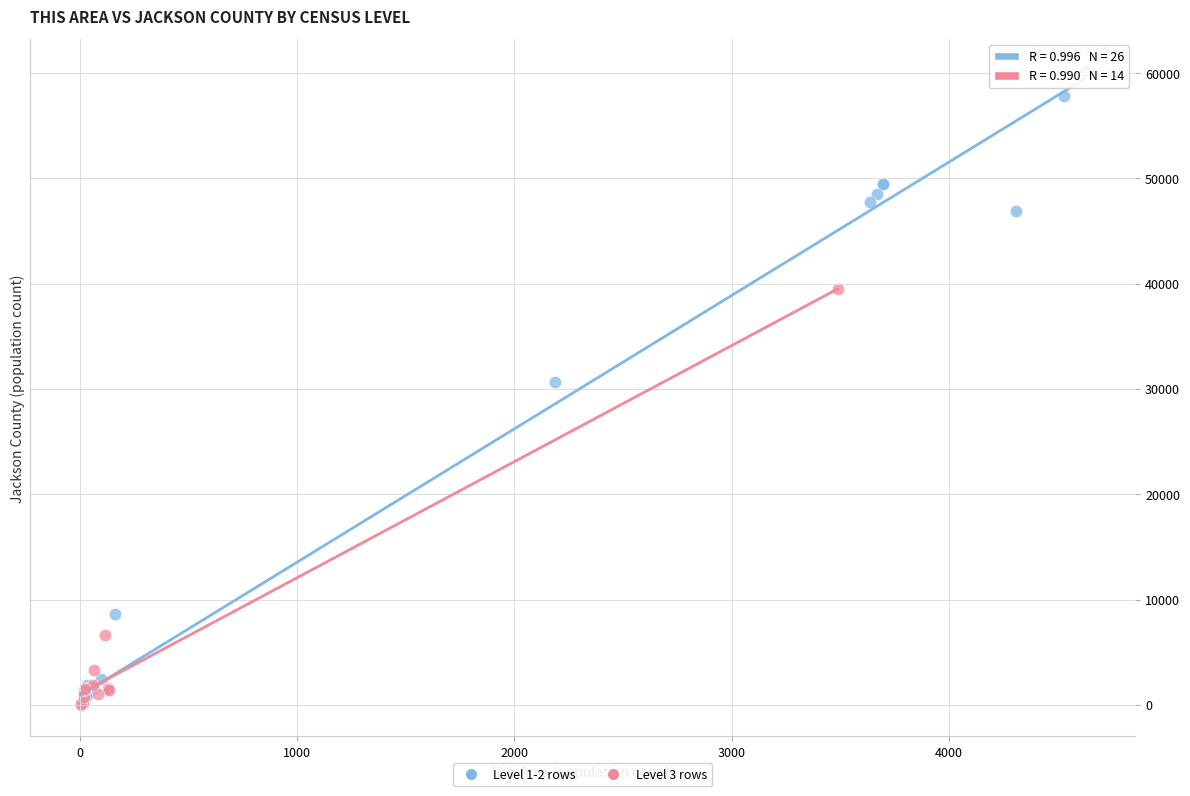

Which series has the largest Y range (max minus min)?

Level 1-2 rows